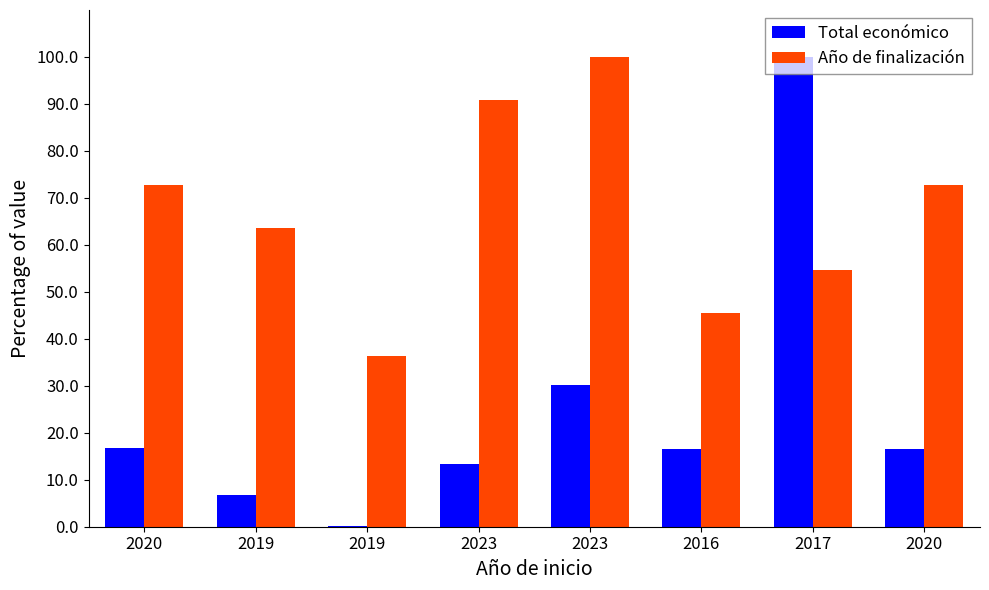

Which series has the largest total across all categories?

Año de finalización